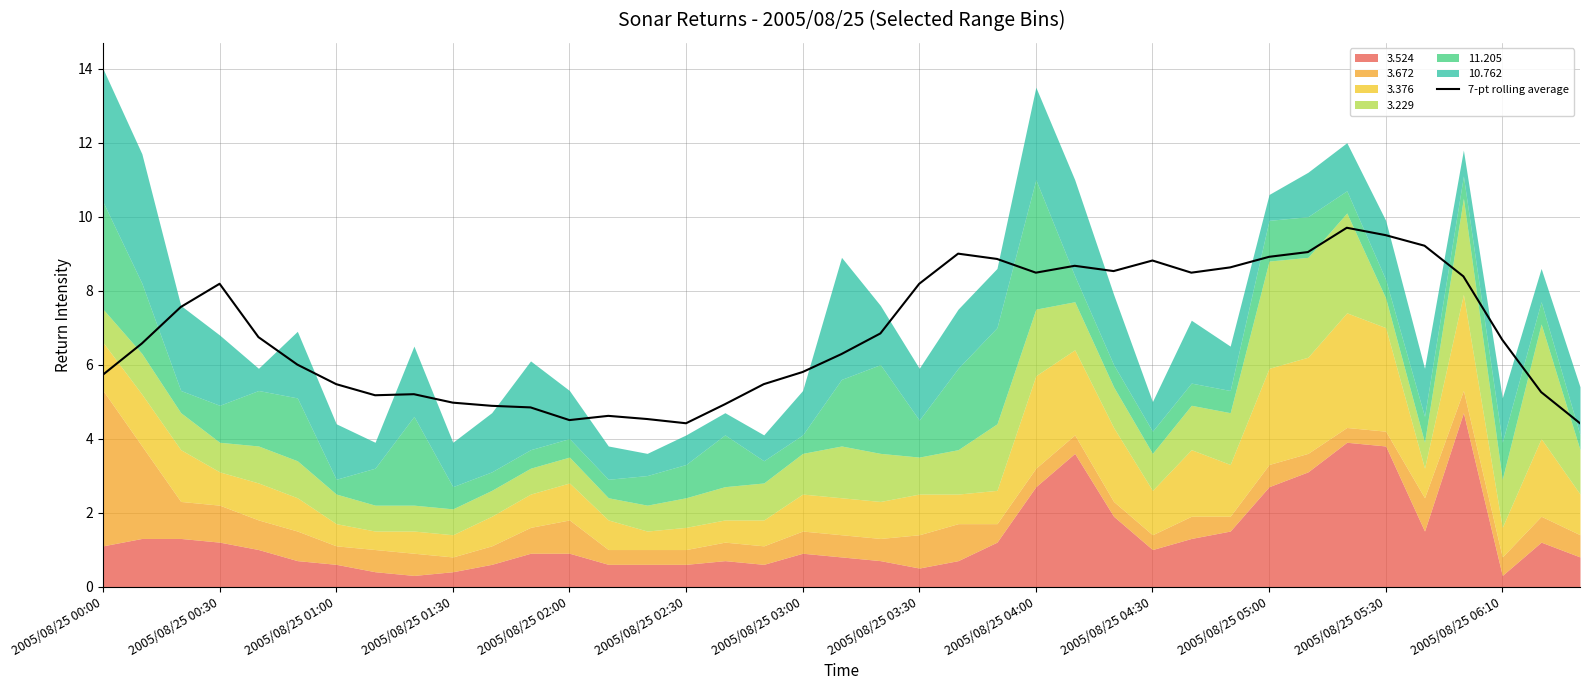

True or false: 7-pt rolling average has a value of 4.5 at 2005/08/25 02:00.

True